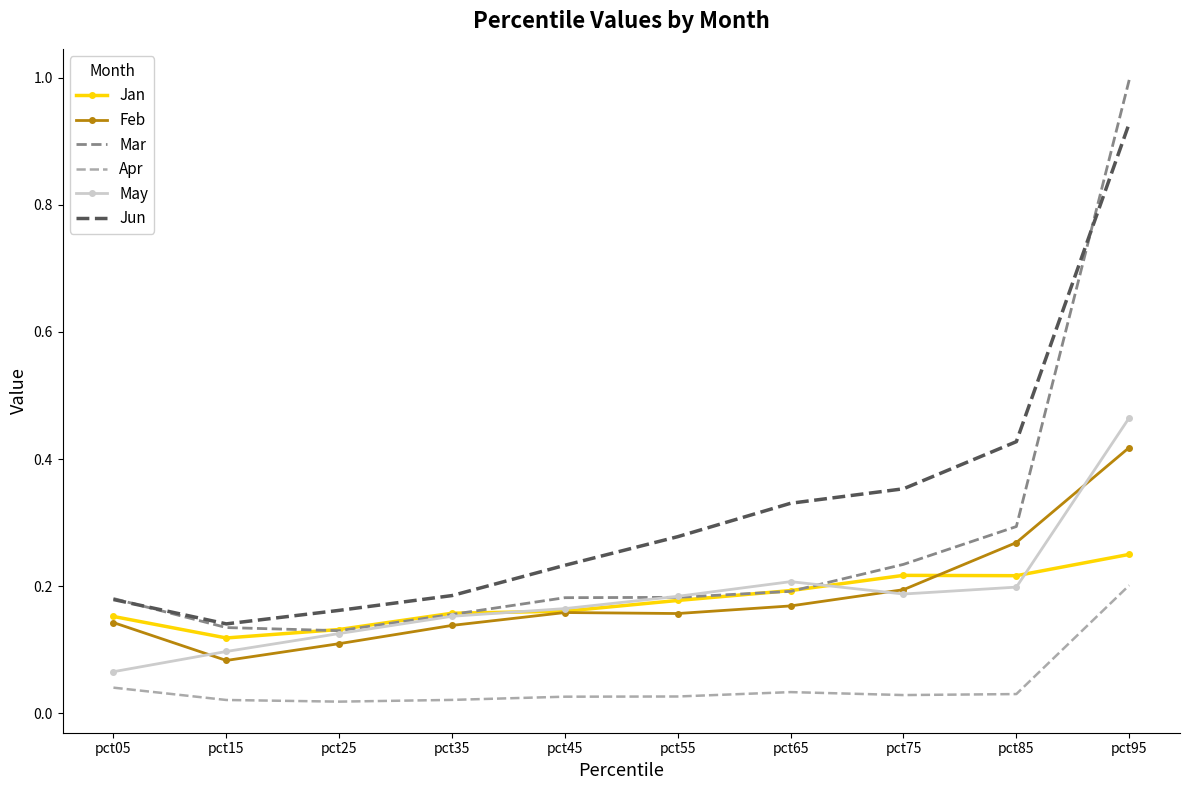

Which label corresponds to the largest value in the chart?

pct95